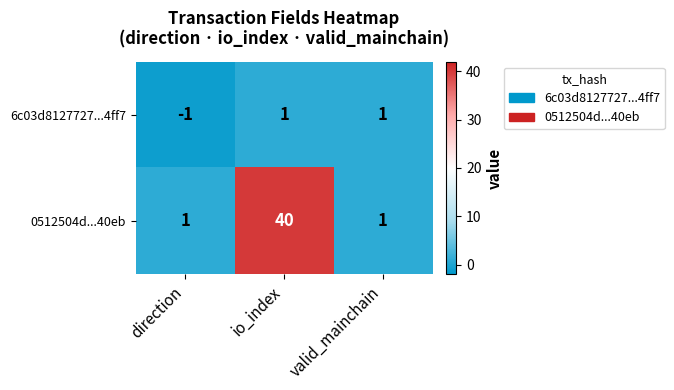

Rank the series at direction from highest to lowest value.

0512504d...40eb, 6c03d8127727...4ff7